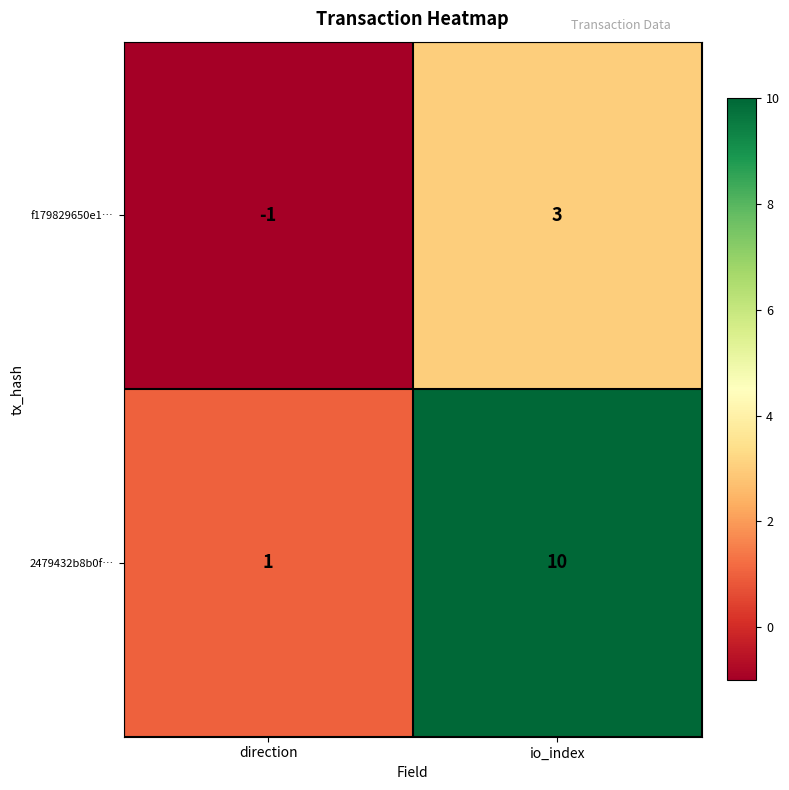

Where is f179829650e1… nearest to the value 1?

direction